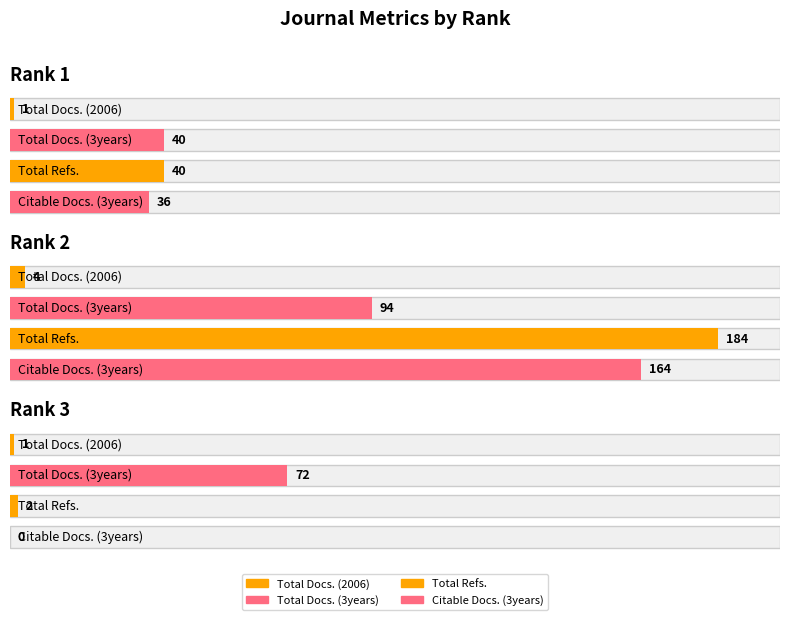

Which has a higher value, Rank 1 or Rank 3?

Rank 1